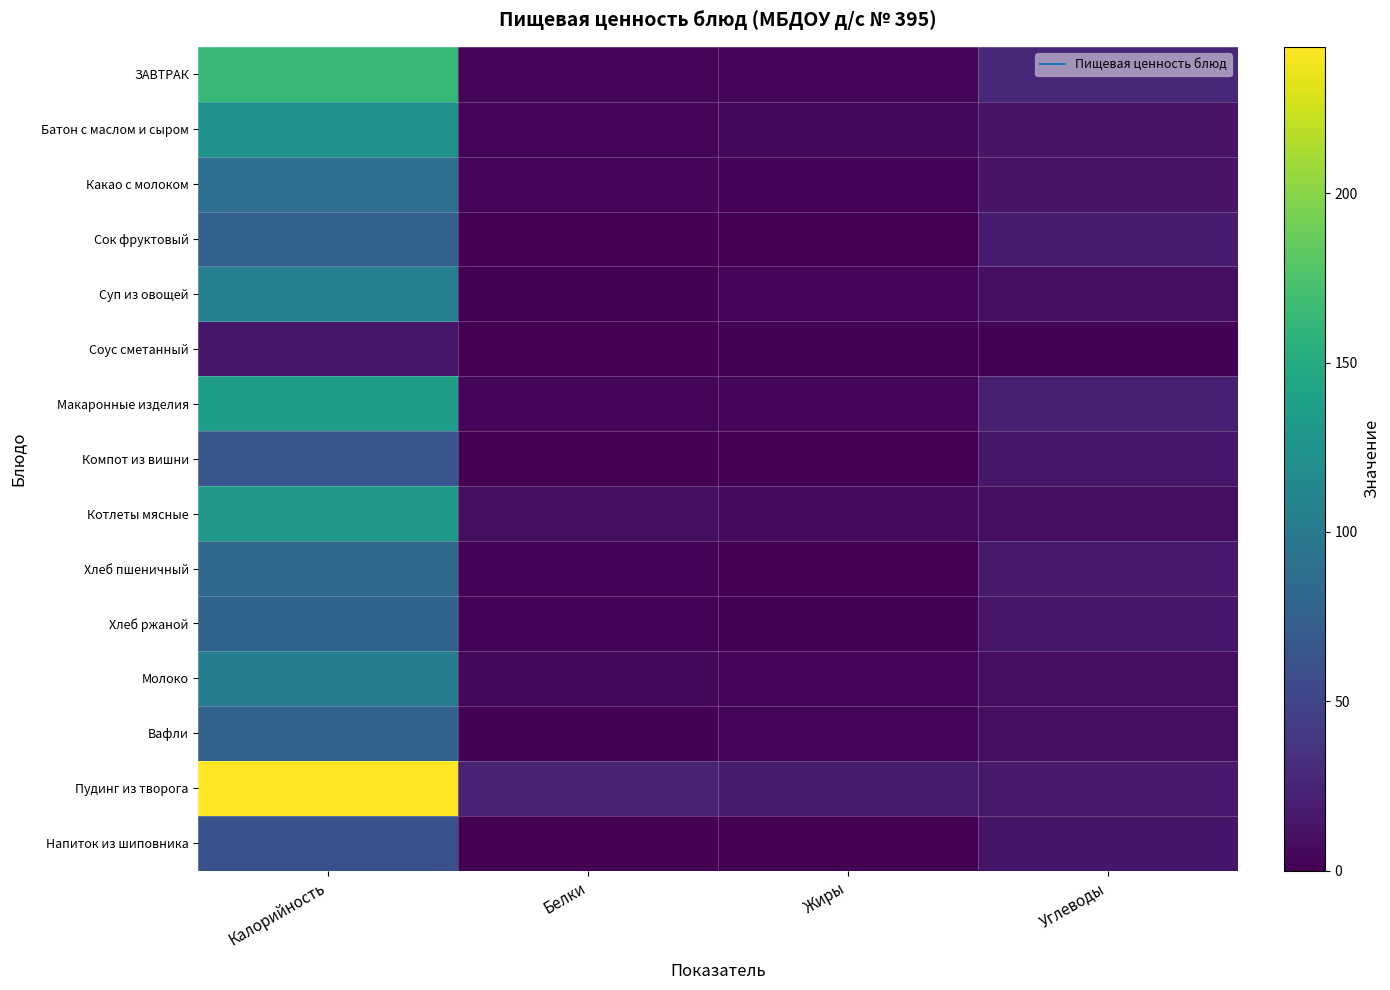

Which series has the largest range (max minus min)?

Пудинг из творога